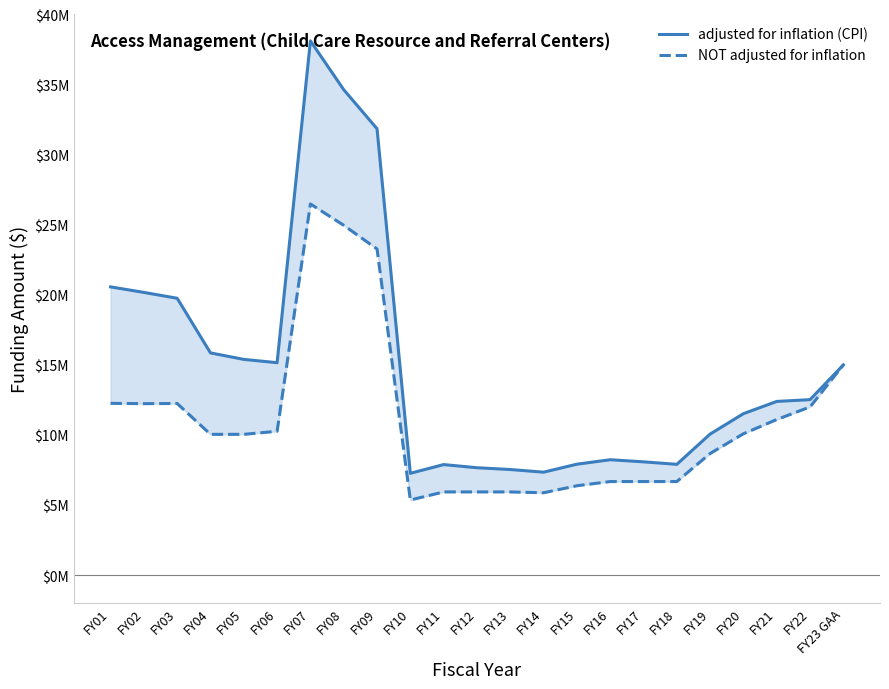

Is it true that adjusted for inflation (CPI) equals 7903740 at FY18?

True